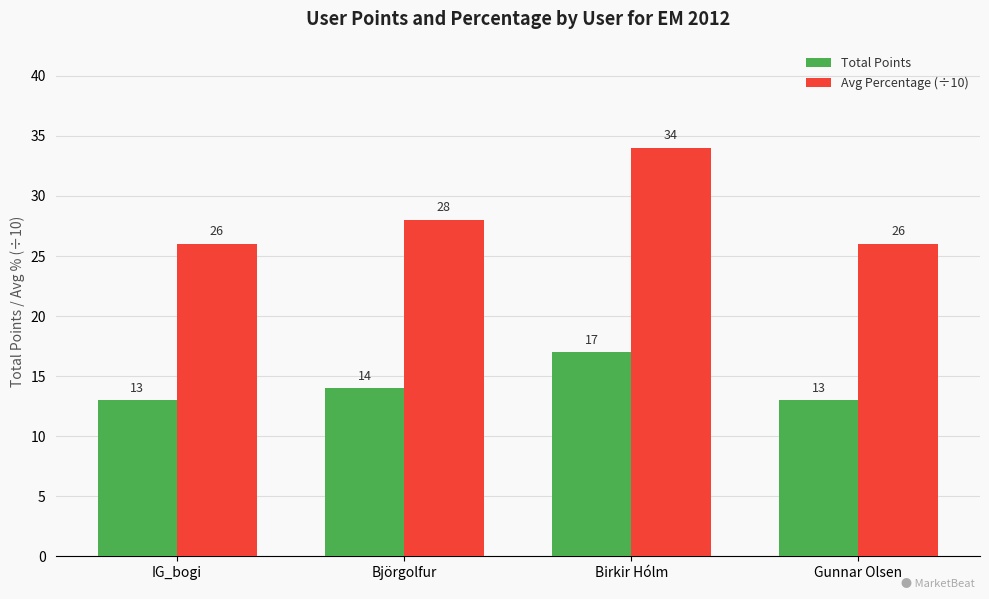

How many groups of bars are there?

4